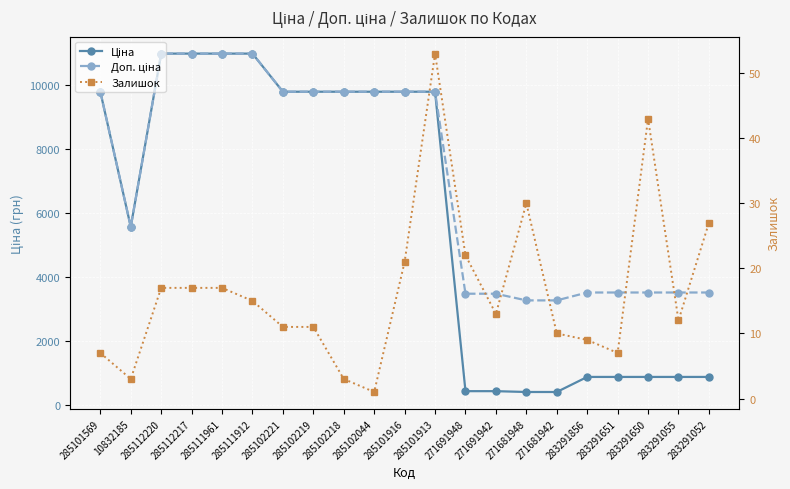

Reading left to right, extract all data points from this chart.

Ціна: 285101569=9775.5	10832185=5560.3	285112220=10964.4	285112217=10964.4	285111961=10964.4	285111912=10964.4	285102221=9775.5	285102219=9775.5	285102218=9775.5	285102044=9775.5	285101916=9775.5	285101913=9775.5	271691948=434.3	271691942=434.3	271681948=408.2	271681942=408.2	283291856=878.0	283291651=878.0	283291650=878.0	283291055=878.0	283291052=878.0
Доп. ціна: 285101569=9775.5	10832185=5560.3	285112220=10964.4	285112217=10964.4	285111961=10964.4	285111912=10964.4	285102221=9775.5	285102219=9775.5	285102218=9775.5	285102044=9775.5	285101916=9775.5	285101913=9775.5	271691948=3474.1	271691942=3474.1	271681948=3265.8	271681942=3265.8	283291856=3511.9	283291651=3511.9	283291650=3511.9	283291055=3511.9	283291052=3511.9
Залишок: 285101569=7.0	10832185=3.0	285112220=17.0	285112217=17.0	285111961=17.0	285111912=15.0	285102221=11.0	285102219=11.0	285102218=3.0	285102044=1.0	285101916=21.0	285101913=53.0	271691948=22.0	271691942=13.0	271681948=30.0	271681942=10.0	283291856=9.0	283291651=7.0	283291650=43.0	283291055=12.0	283291052=27.0